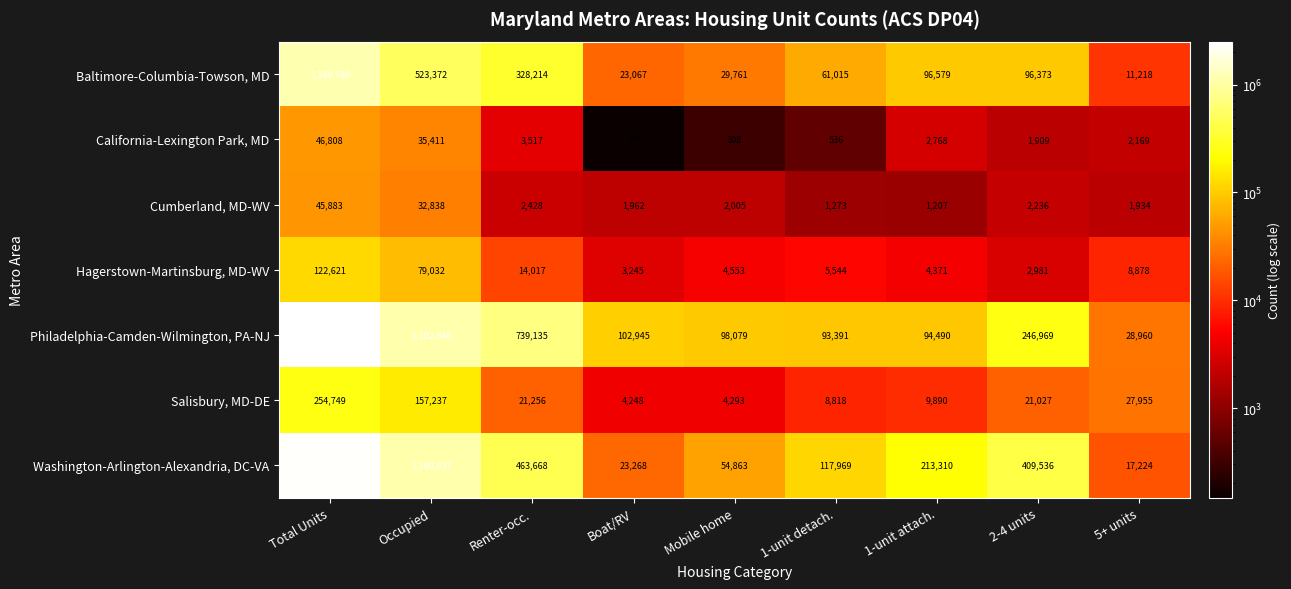

What is the sum of the Baltimore-Columbia-Towson, MD values at Mobile home and 1-unit detach.?

90776